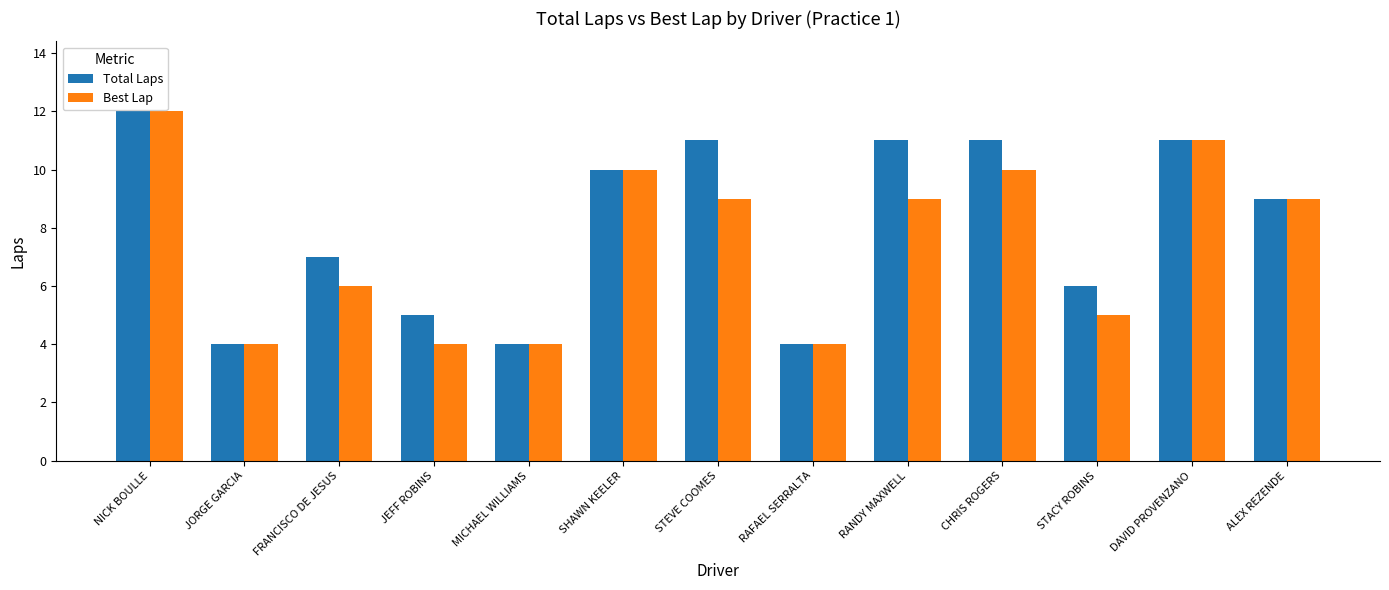

What is the approximate value of Best Lap at JORGE GARCIA?

4